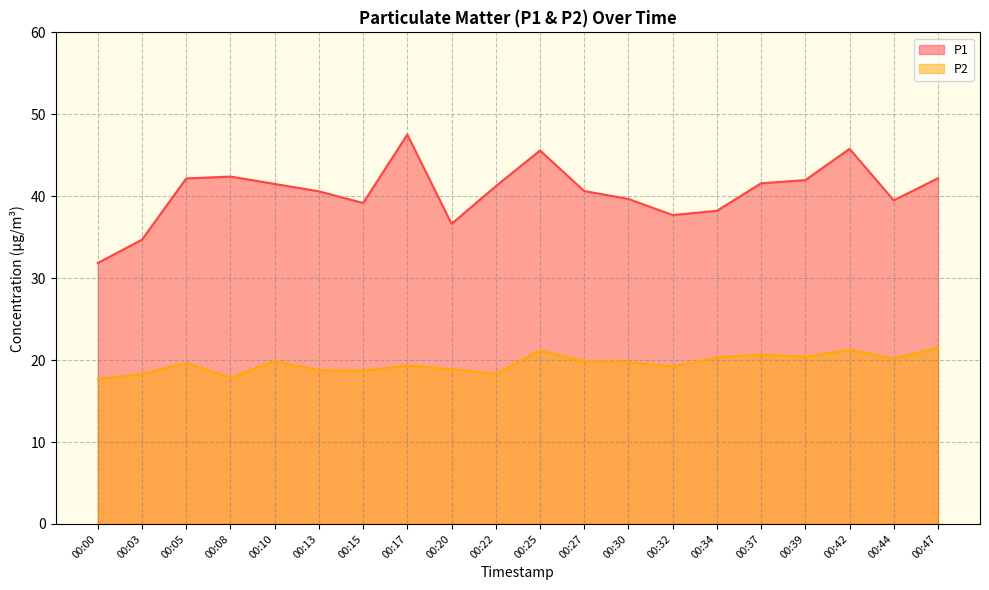

What is the highest value of the P2 series?

21.5